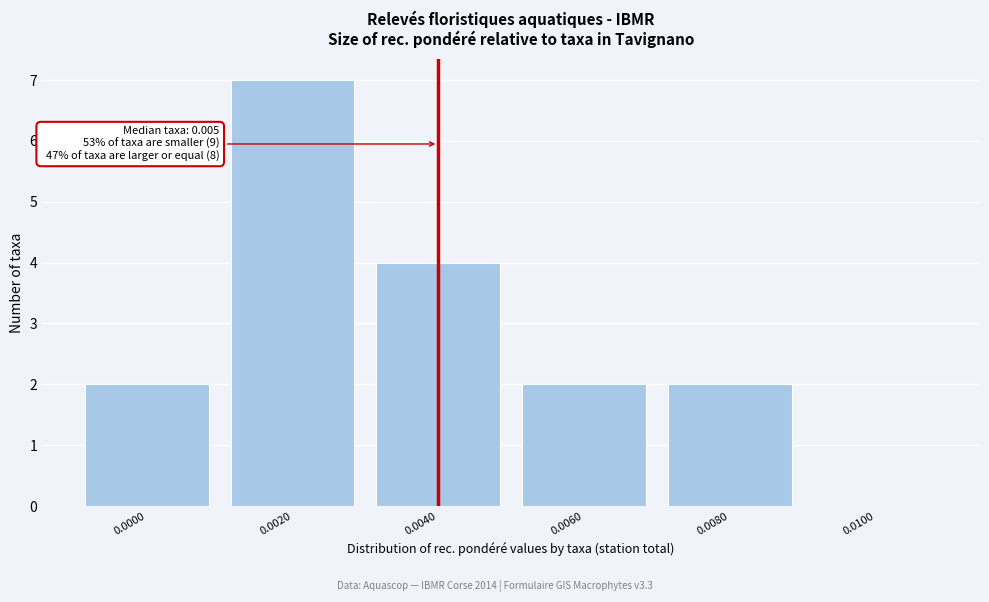

Reading right to left, transcribe all the data shown in this chart.

0.0100=0	0.0080=2	0.0060=2	0.0040=4	0.0020=7	0.0000=2